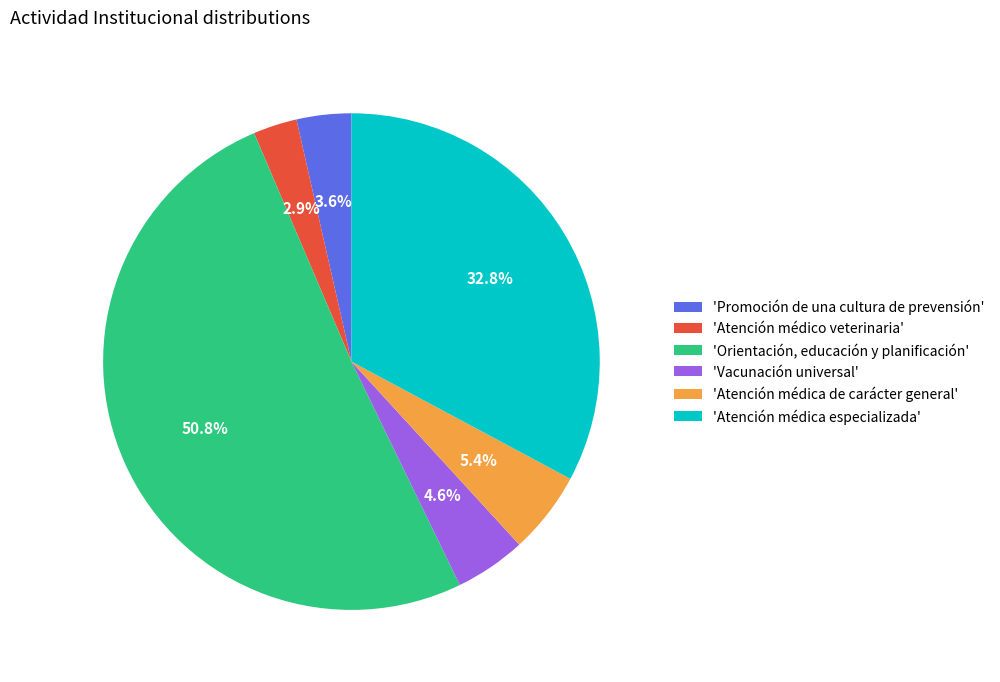

Which category has the smallest portion of the pie?

'Atención médico veterinaria'